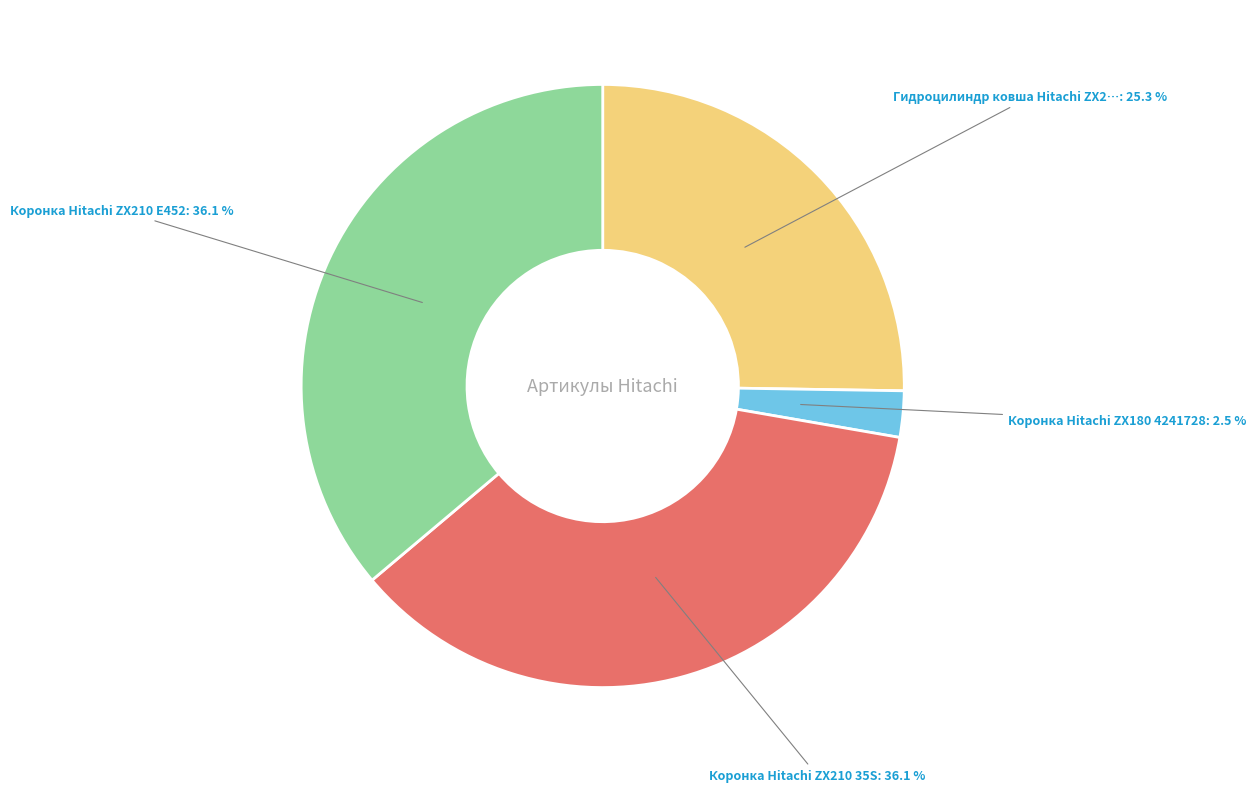

Does any single category account for the majority?

No